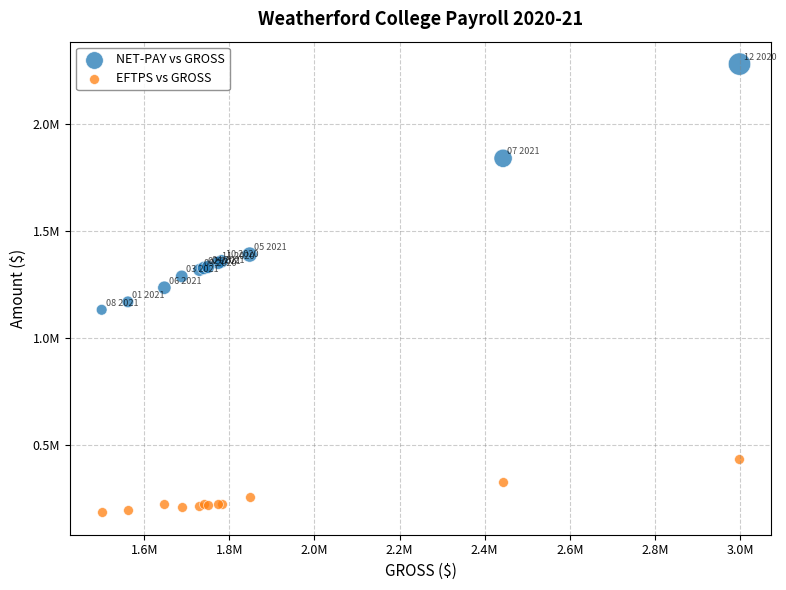

What are all the series names shown in the legend?

NET-PAY vs GROSS, EFTPS vs GROSS